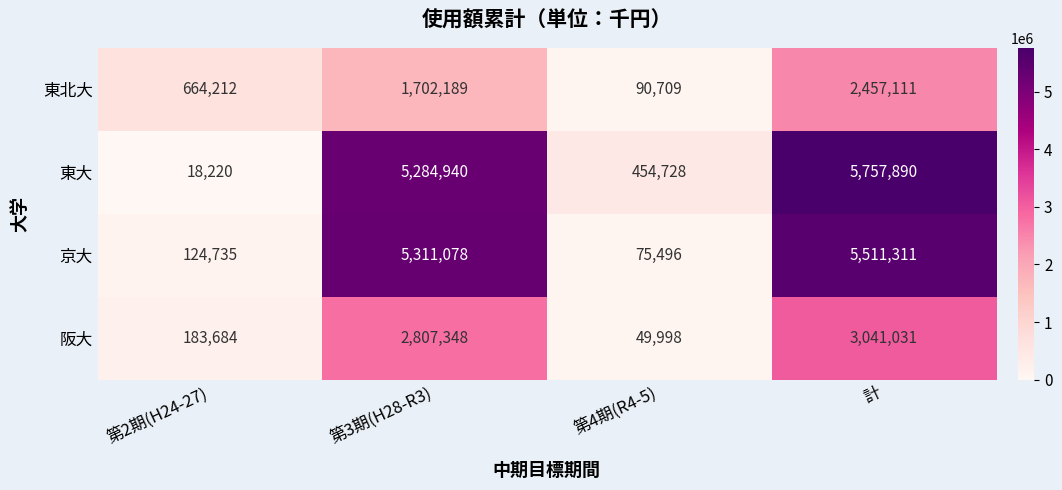

At which label is 東大 closest to 2888055?

第3期(H28-R3)